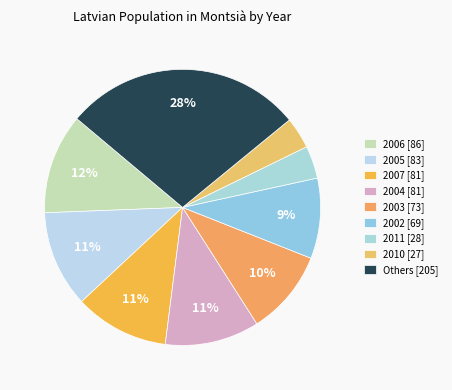

How many slices are in this pie chart?

9